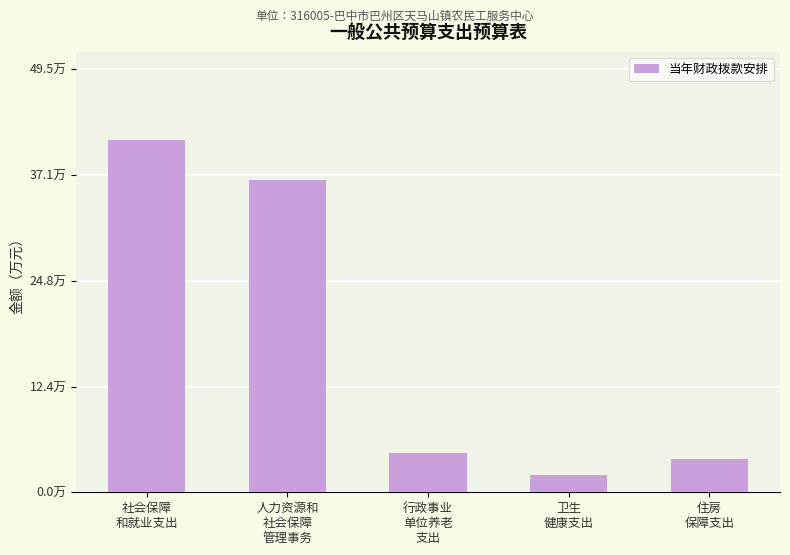

Reading right to left, extract all data points from this chart.

3.9	2.0	4.6	36.6	41.2